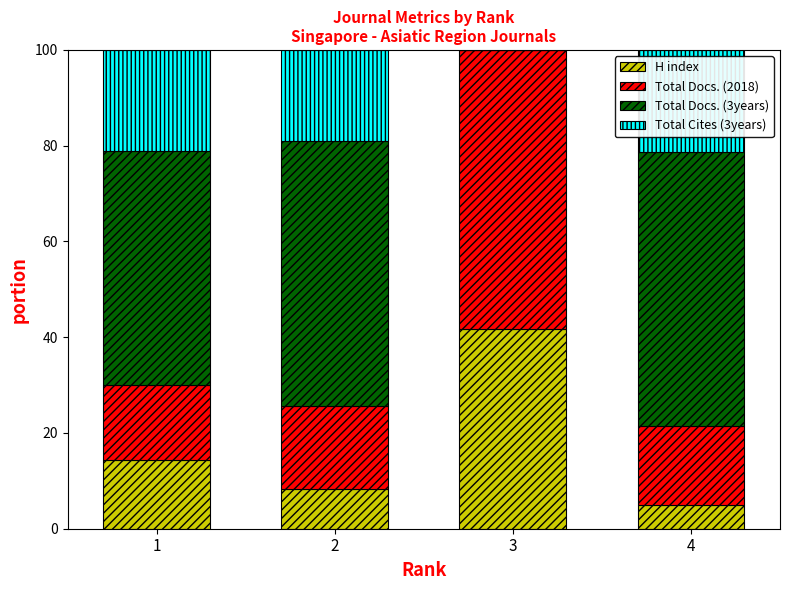

What is the highest value of the H index series?

41.7